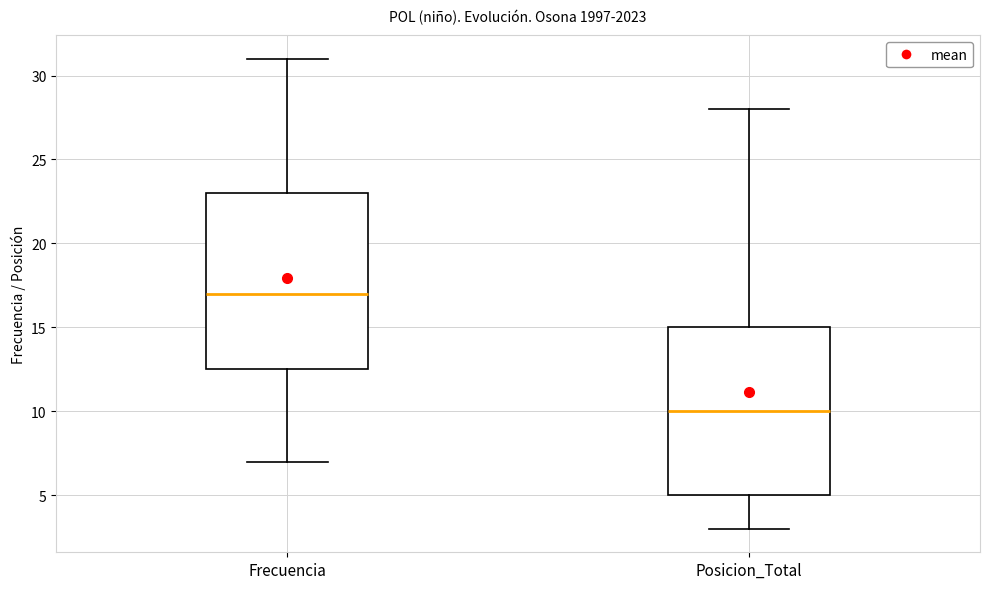

Where does the lower whisker of the box for Posicion_Total end on the y-axis? The values are not printed on the chart, so give them approximately, as read against the axis.

3.0